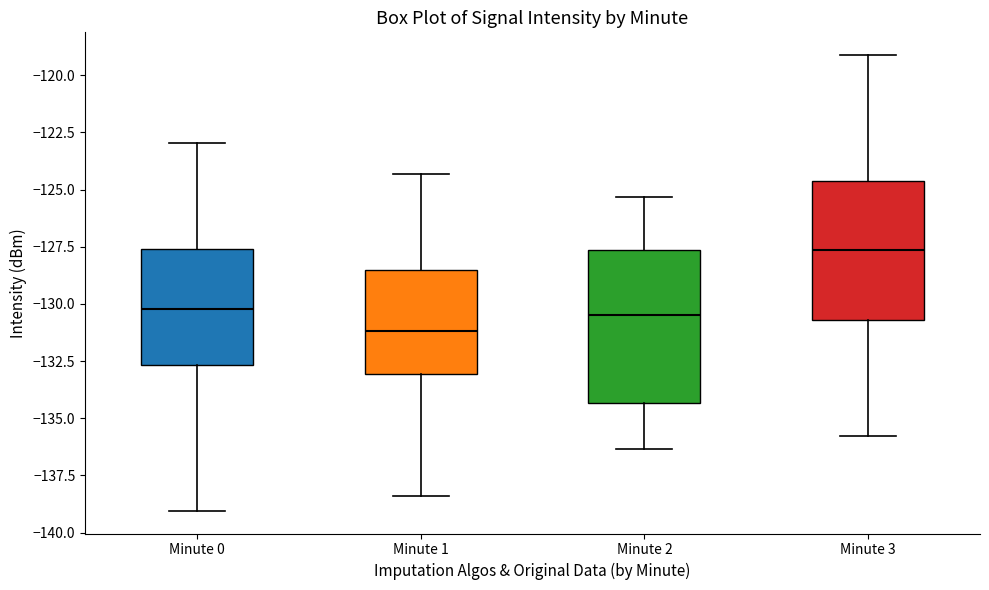

Where does the median line of the box for Minute 0 sit on the y-axis? The values are not printed on the chart, so give them approximately, as read against the axis.

-130.0